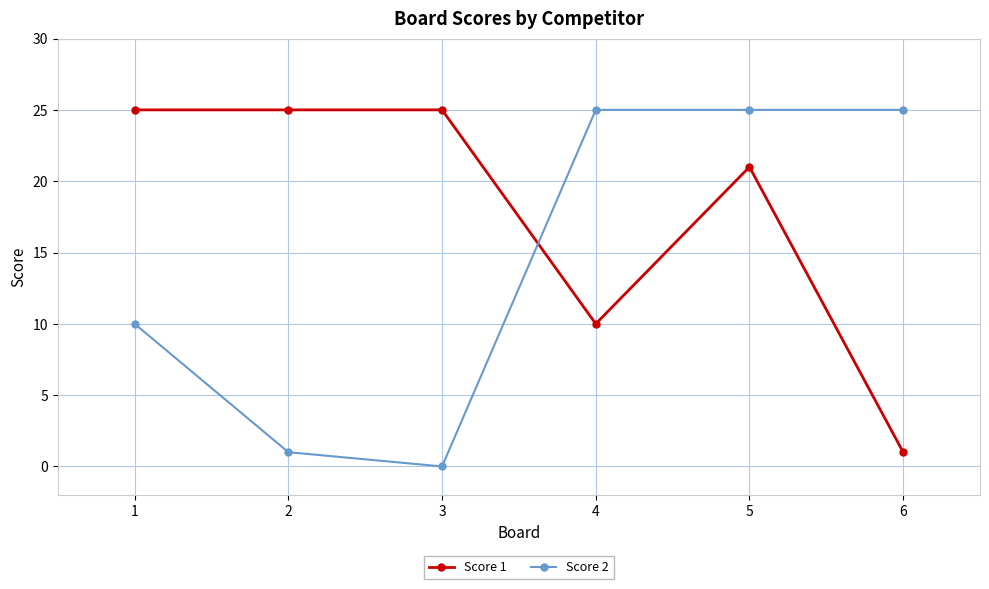

Is it true that Score 1 equals 16 at 4?

False